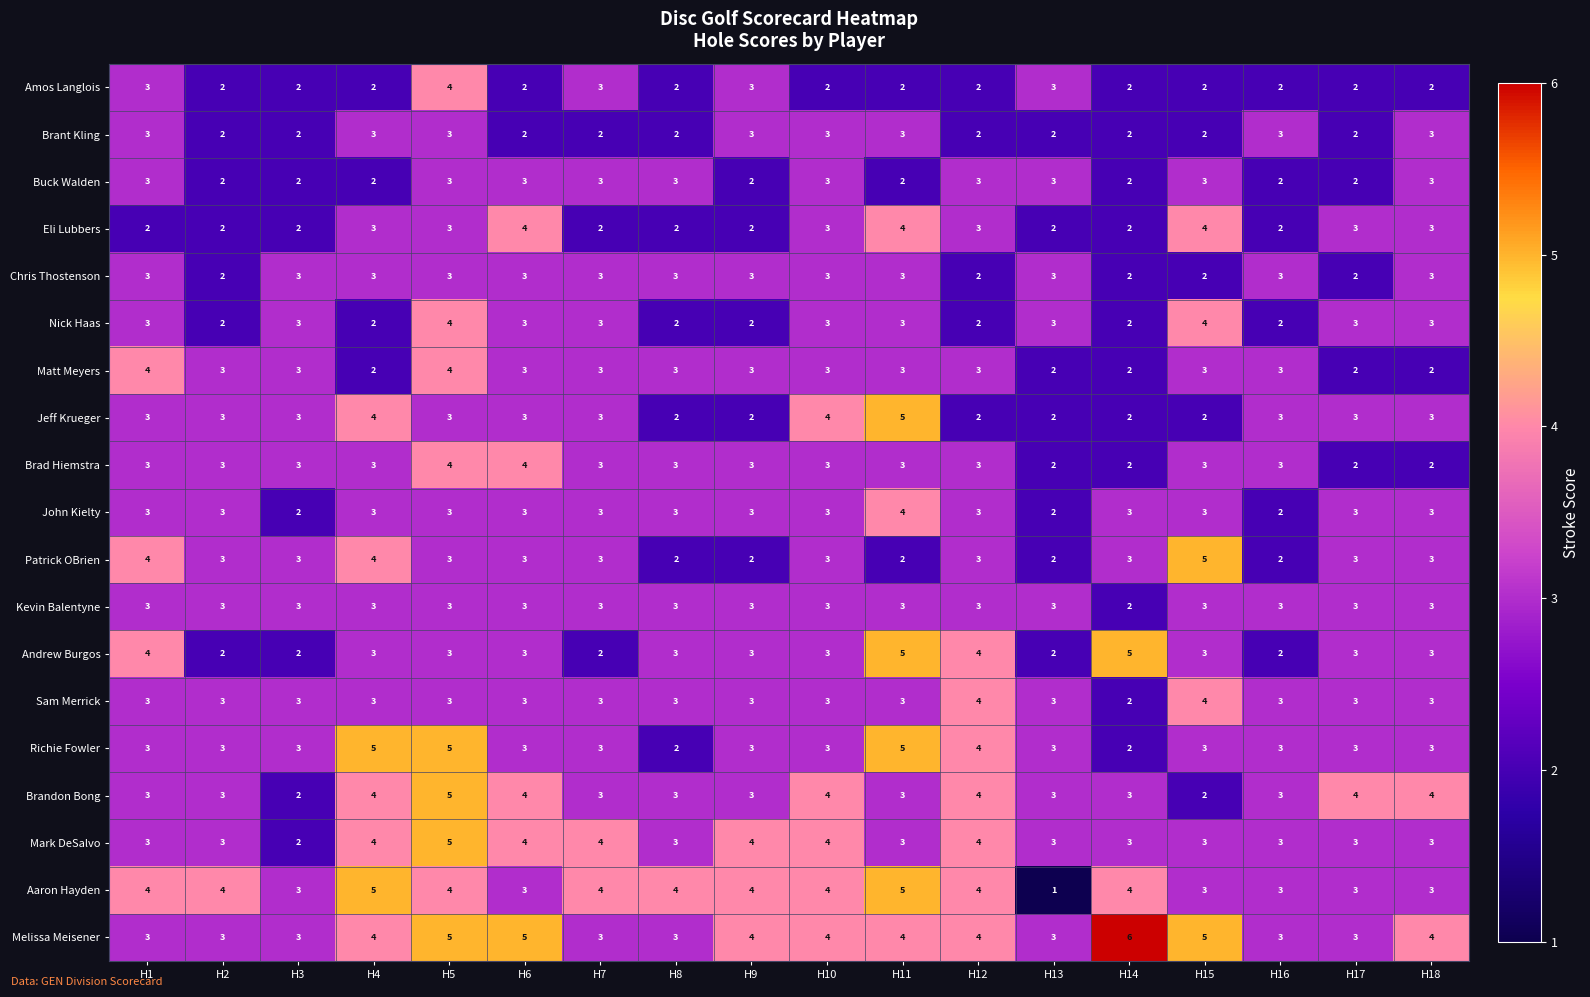

What is the sum of the Kevin Balentyne values at H14 and H12?

5